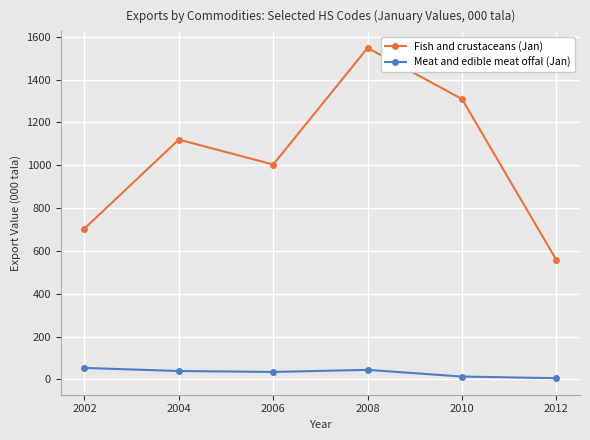

At which category is the sum across all series the highest?

2008